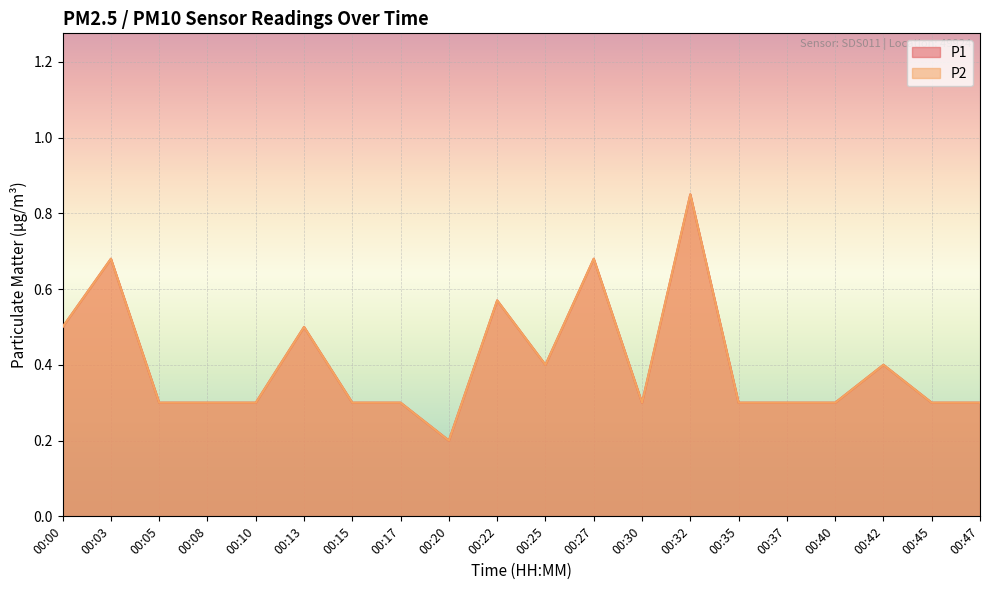

Where is P1 nearest to the value 0?

00:20